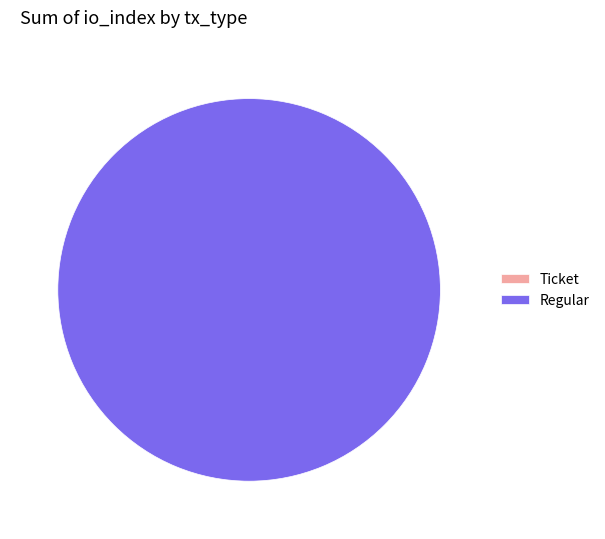

To the nearest percent, what is the difference between the Ticket (io_index=0) and Regular (io_index=13) slice percentages?

100%